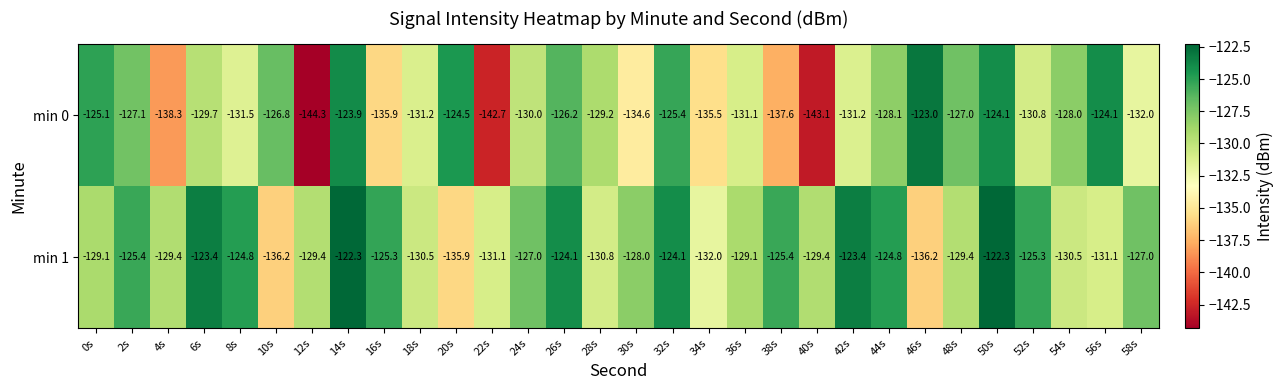

Is the value of min 1 at 50s greater than the value of min 0 at 56s?

Yes